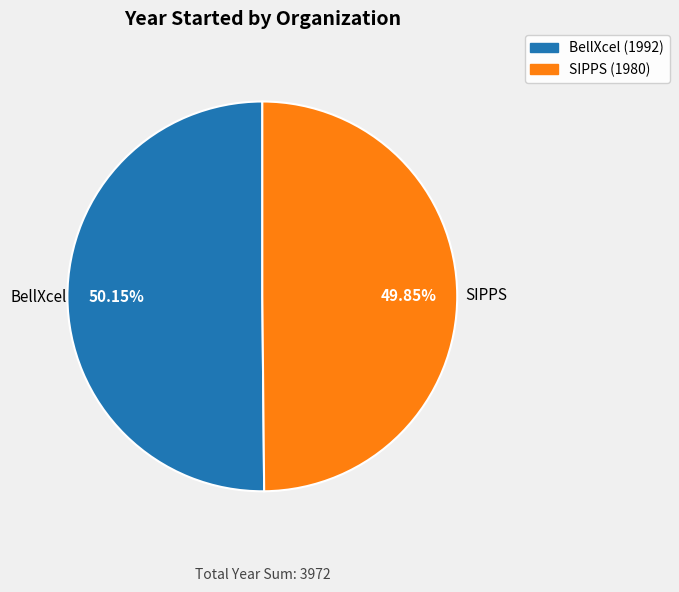

Approximately how many times larger is the value at BellXcel compared to SIPPS?

1.0